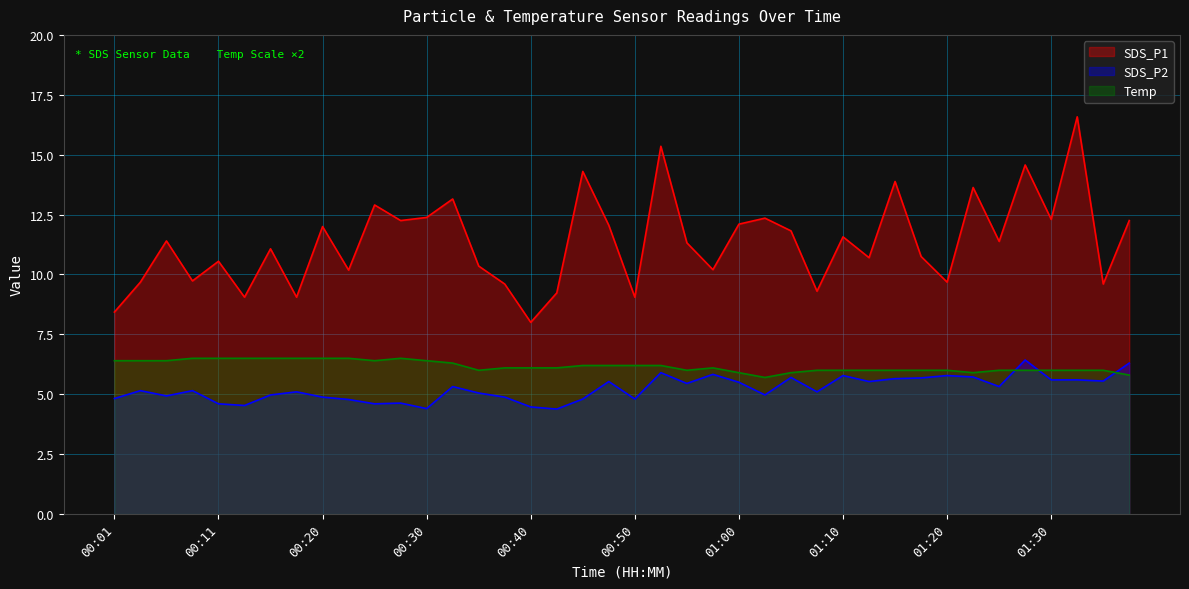

At which category is the sum across all series the highest?

01:32